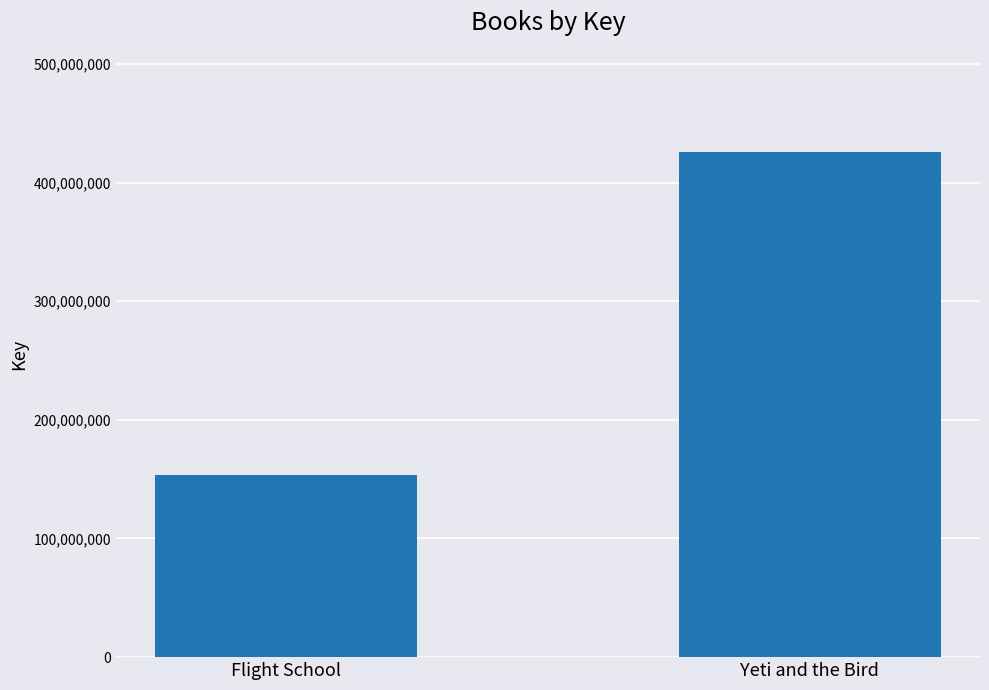

Reading left to right, what are all the values shown in this chart?

Flight School=153896366	Yeti and the Bird=425833567